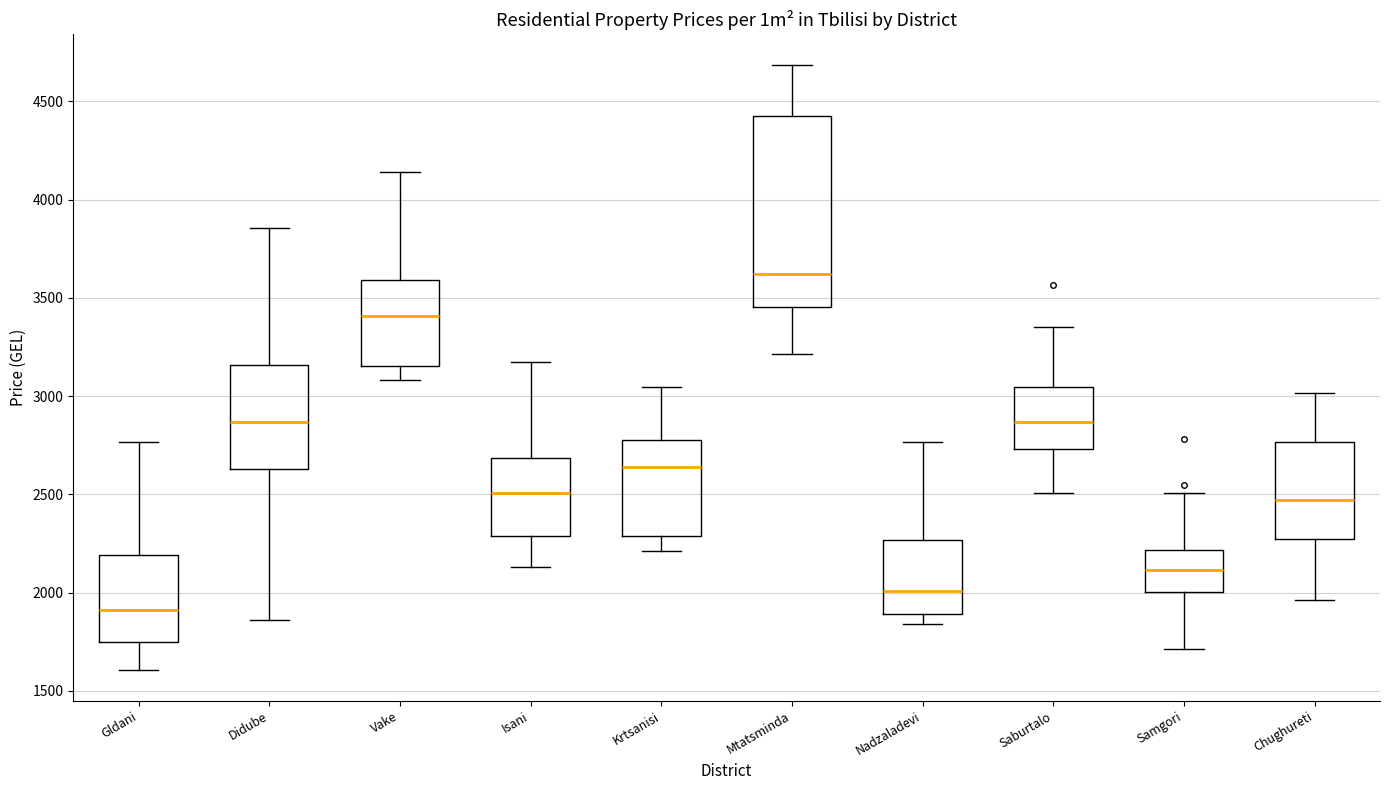

Where does the median line of the box for Chughureti sit on the y-axis? The values are not printed on the chart, so give them approximately, as read against the axis.

2450